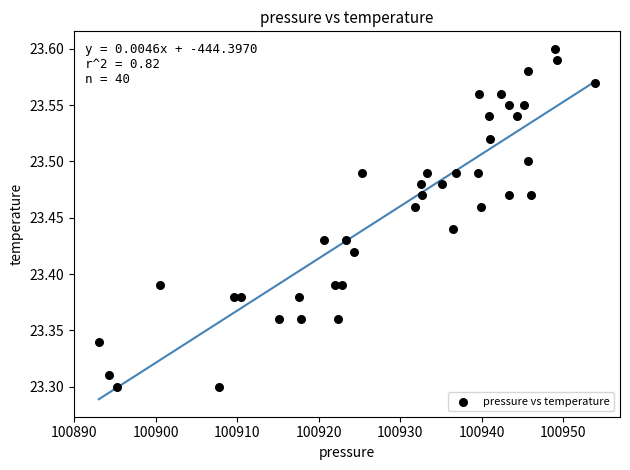

What is the range of X values (max minus min)?

60.9